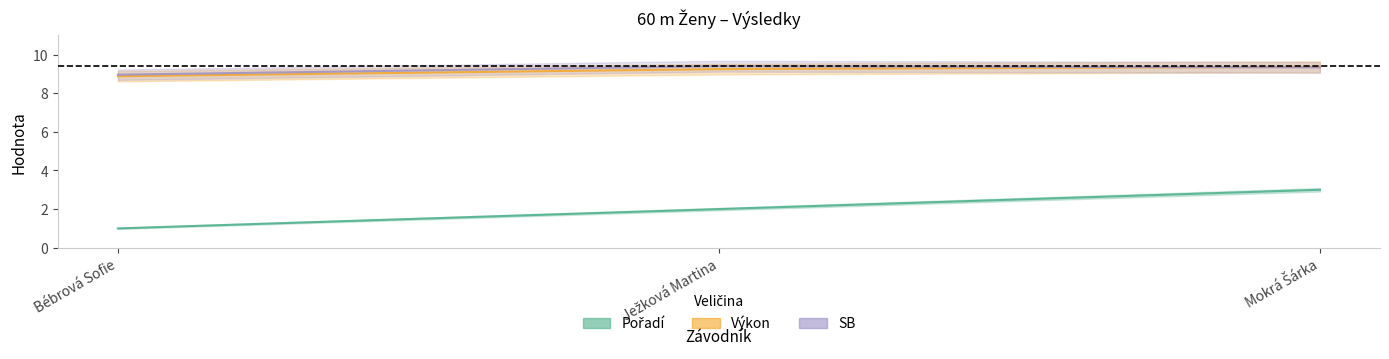

Rank the categories by SB value from highest to lowest.

Ježková Martina, Mokrá Šárka, Bébrová Sofie